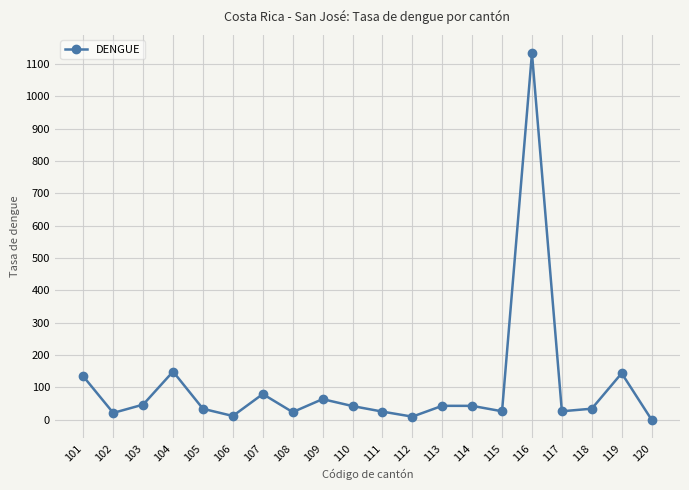

Does the chart display data point markers on the line(s)?

Yes